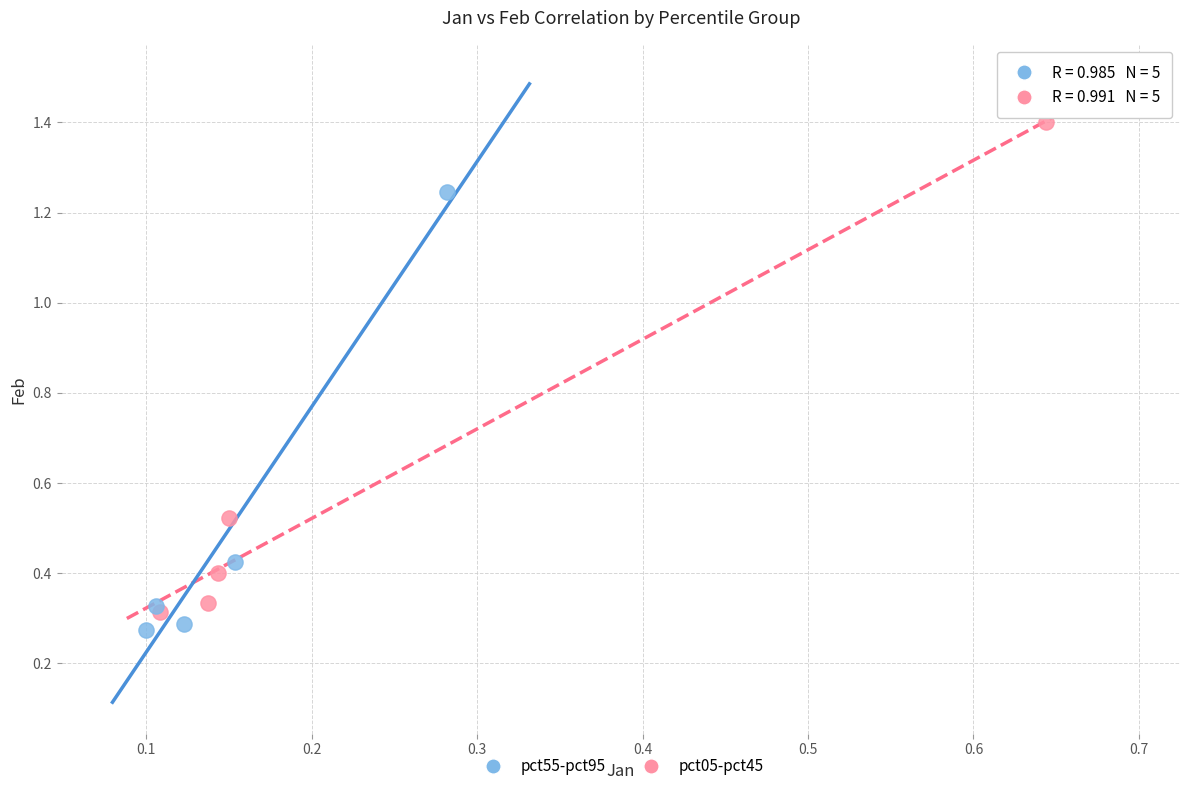

What are all the series names shown in the legend?

pct55-pct95, pct05-pct45